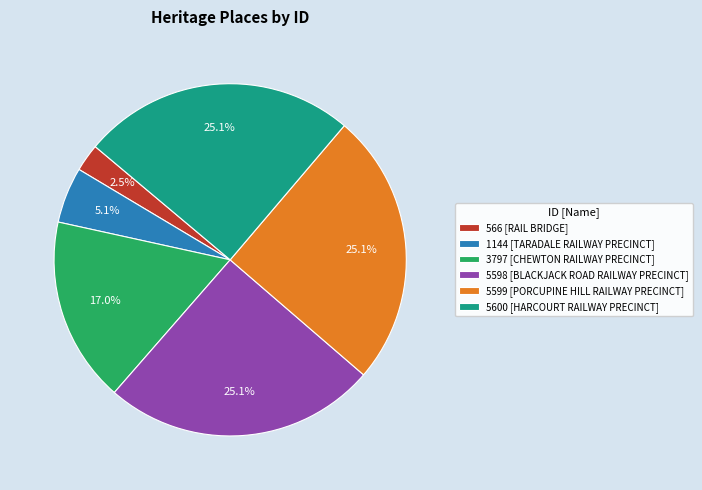

What percentage do 566 [RAIL BRIDGE] and 5599 [PORCUPINE HILL RAILWAY PRECINCT] together represent?

27.6%